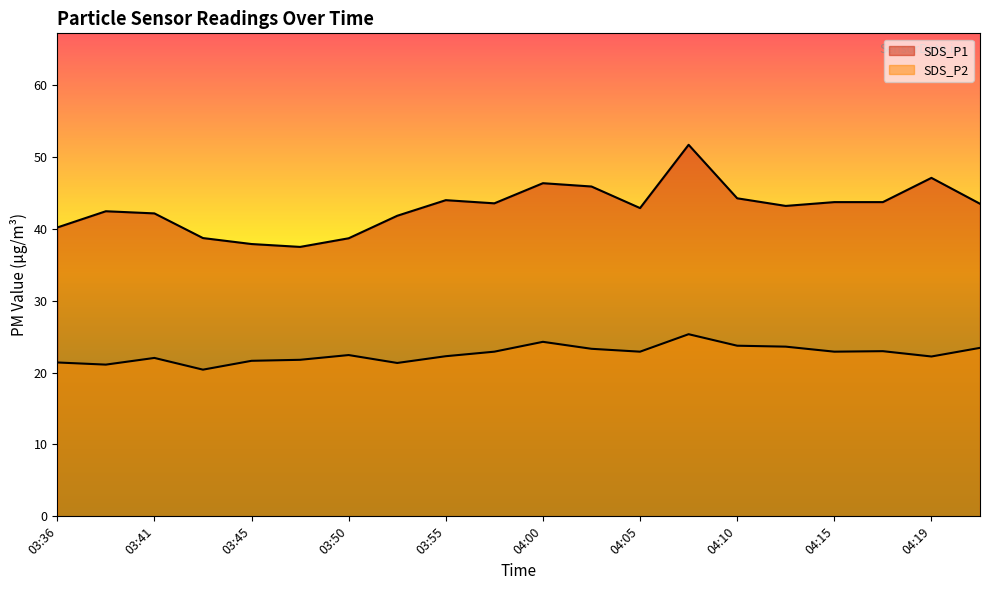

What is the difference between the highest and lowest values at 03:55?

21.7